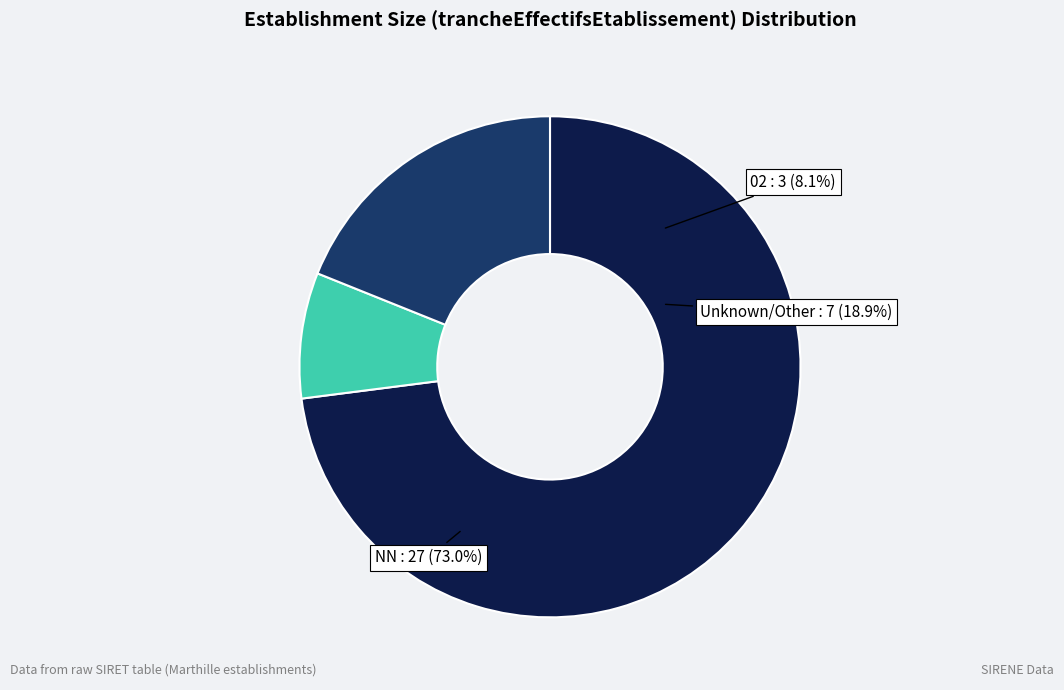

To the nearest percent, what percentage of the pie is 02?

8%